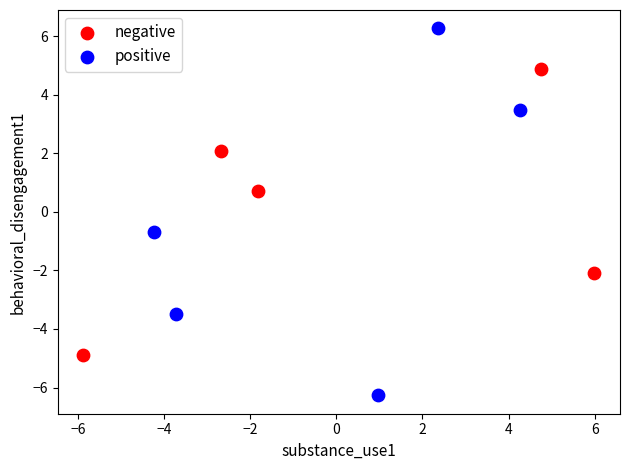

Which series has the widest spread of Y values?

positive